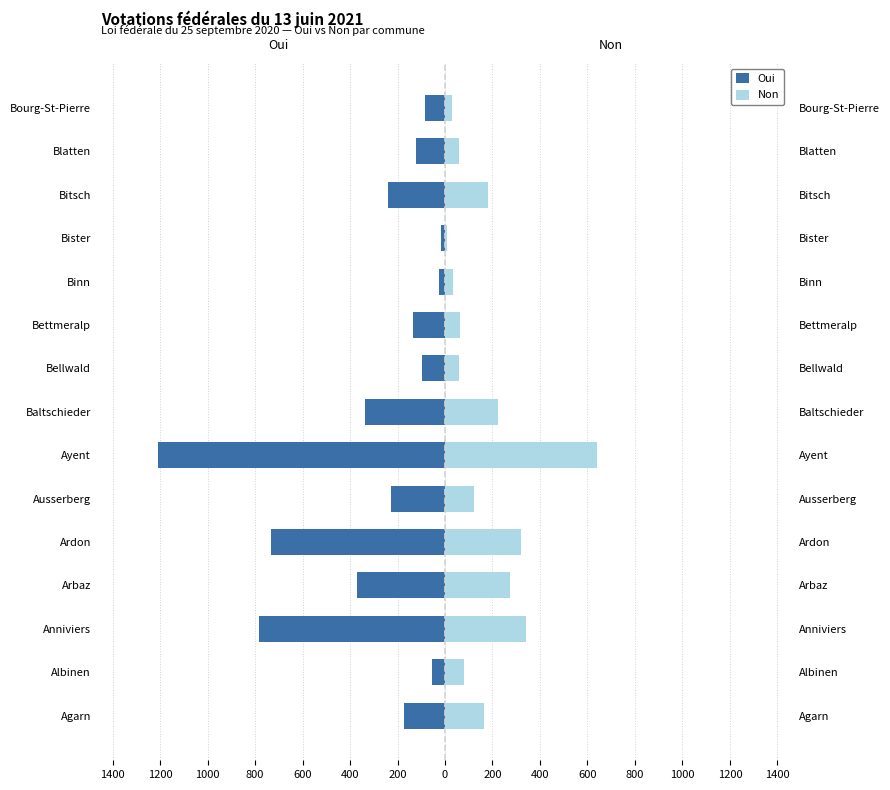

How many groups of bars are there?

15